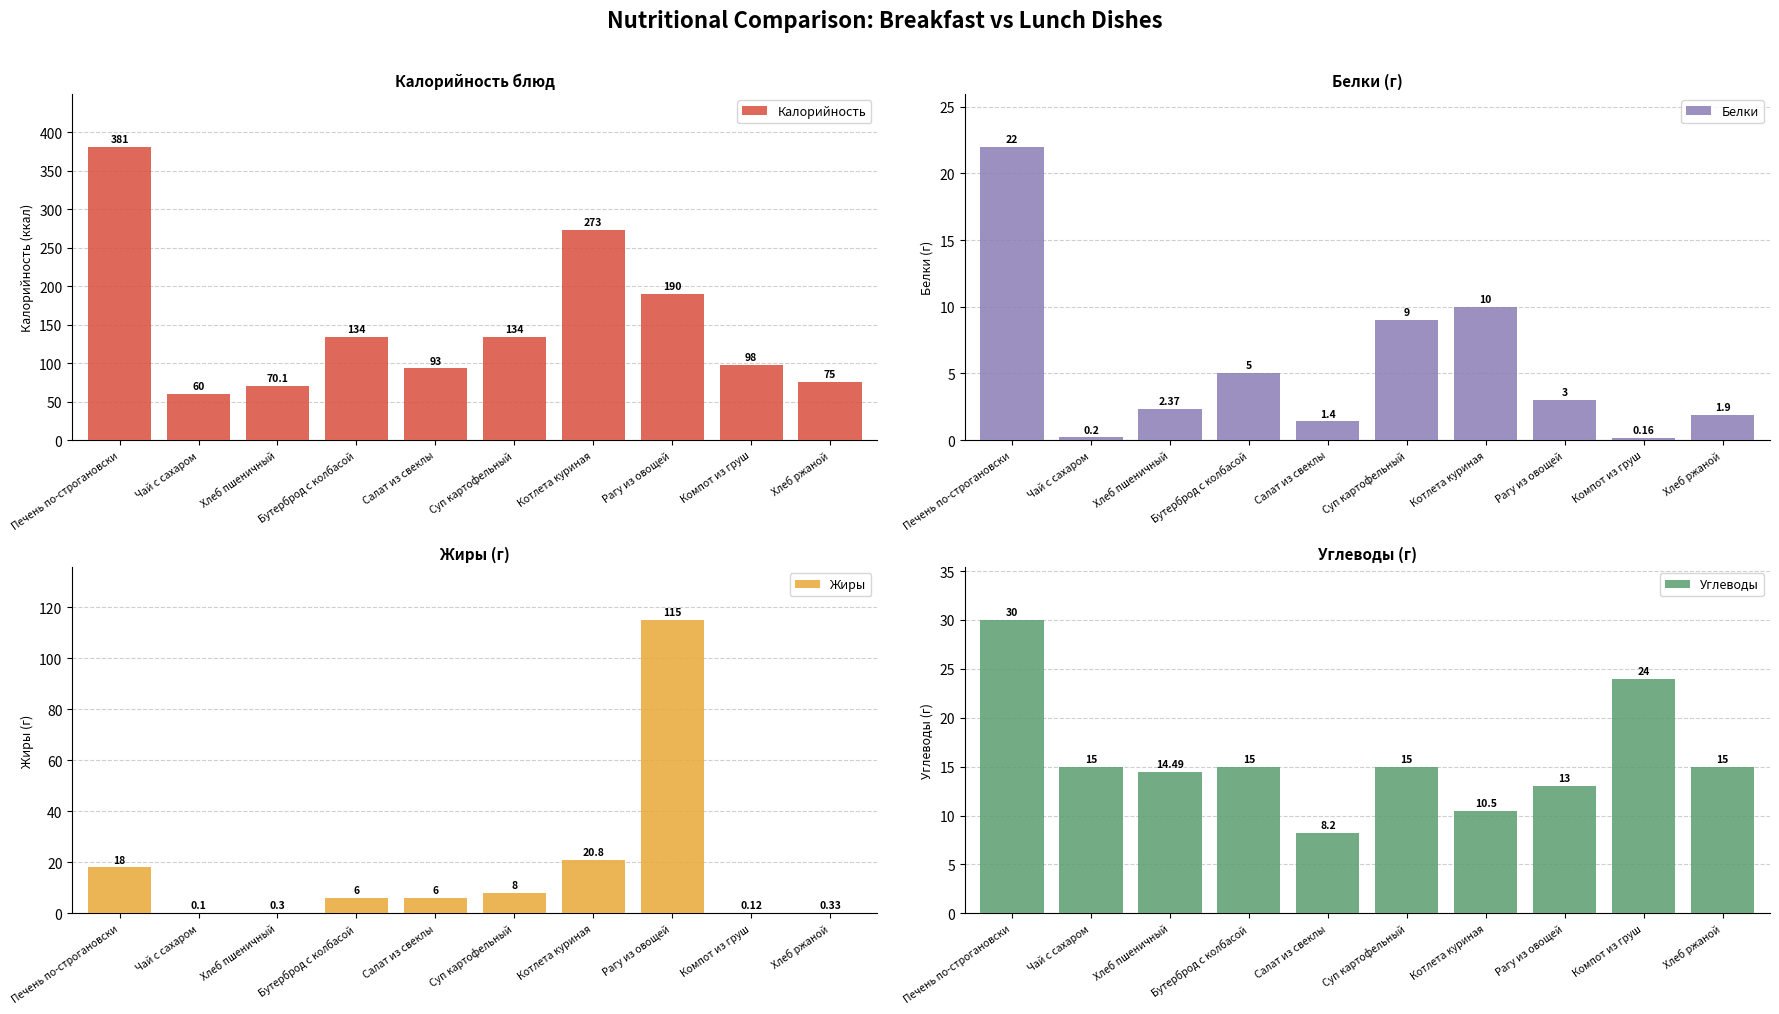

The Белки series shows 2.4 at Хлеб пшеничный. True or false?

True